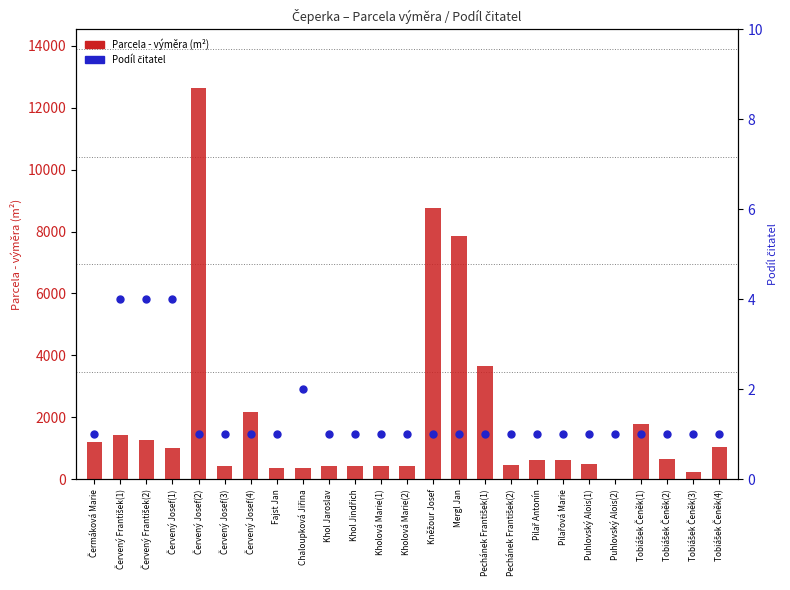

Which series has the largest total across all categories?

Parcela - výměra (m²)